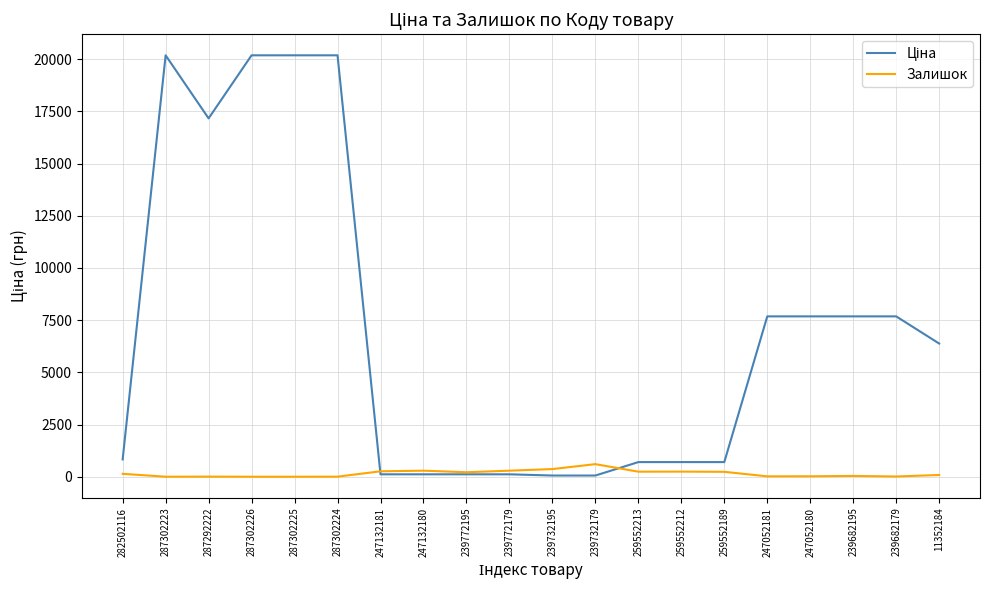

What is the greatest value displayed?

20186.0